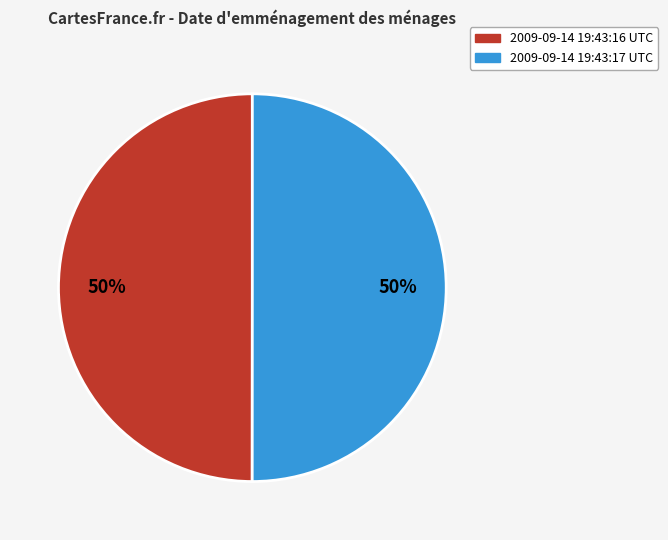

To the nearest percent, what portion does 2009-09-14 19:43:17 UTC represent?

50%